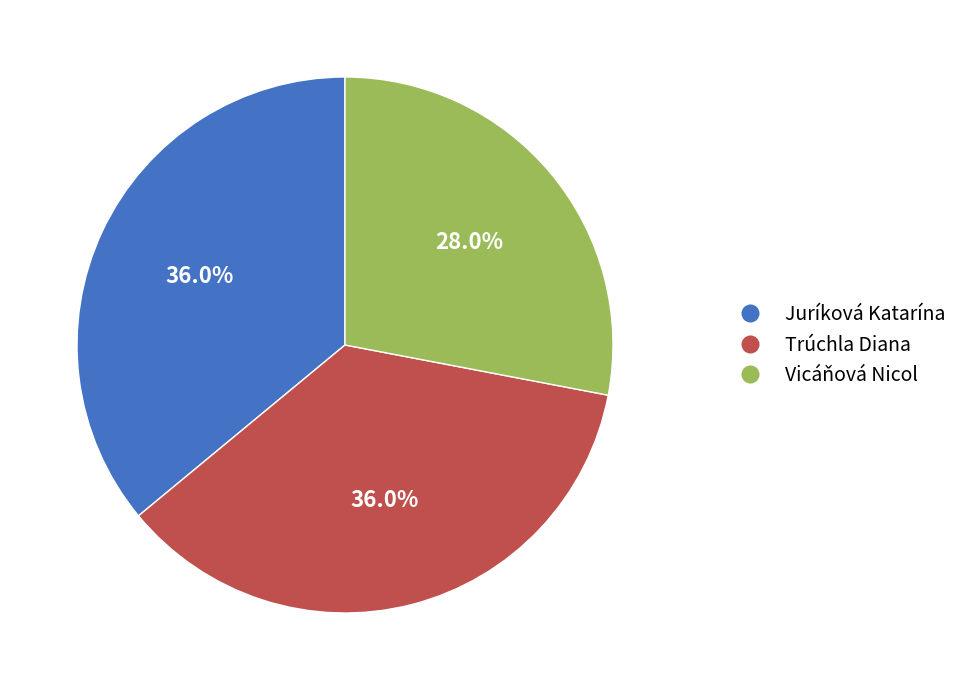

What is the ratio of the value at Trúchla Diana to the value at Vicáňová Nicol?

1.3